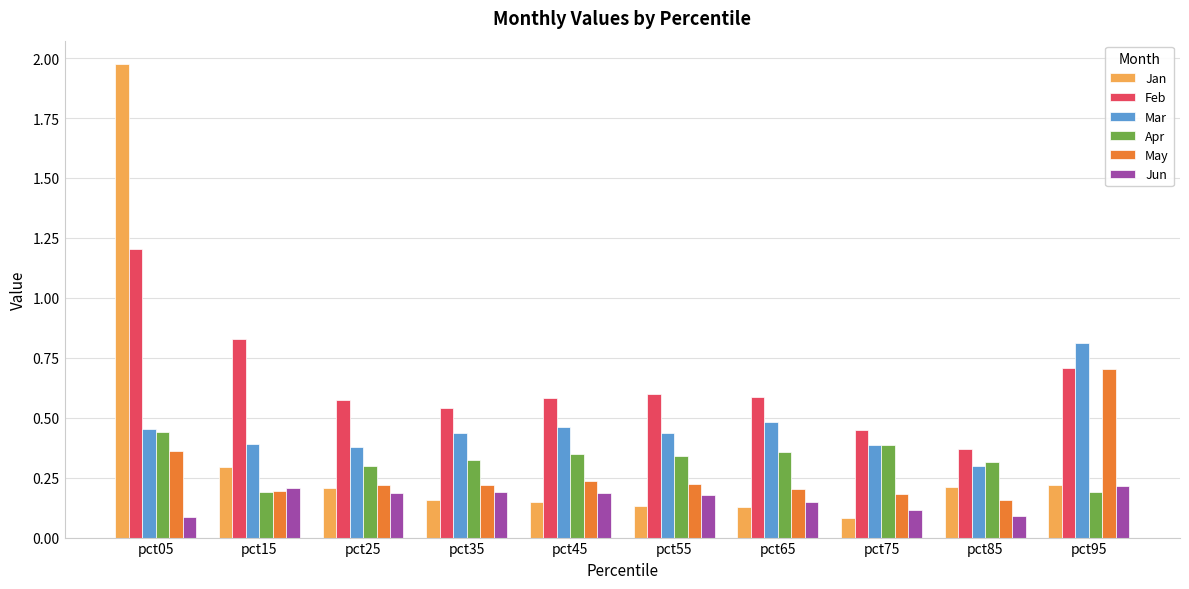

Count the number of data series in this chart.

6